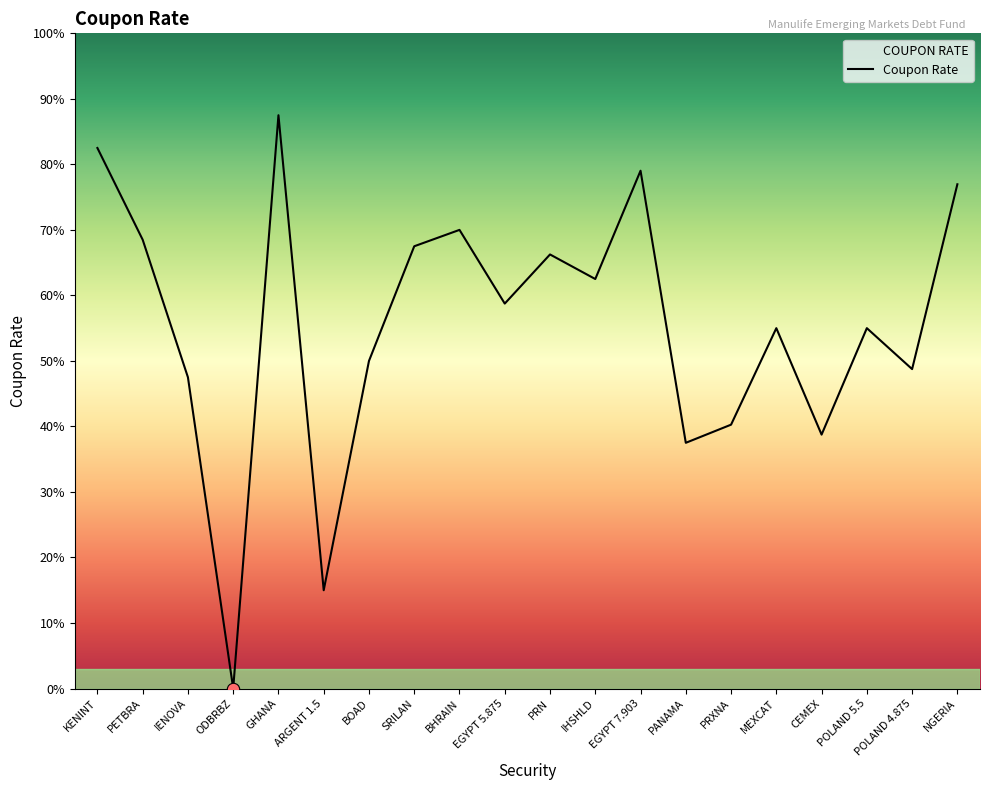

Which has a higher value, BOAD or PETBRA?

PETBRA